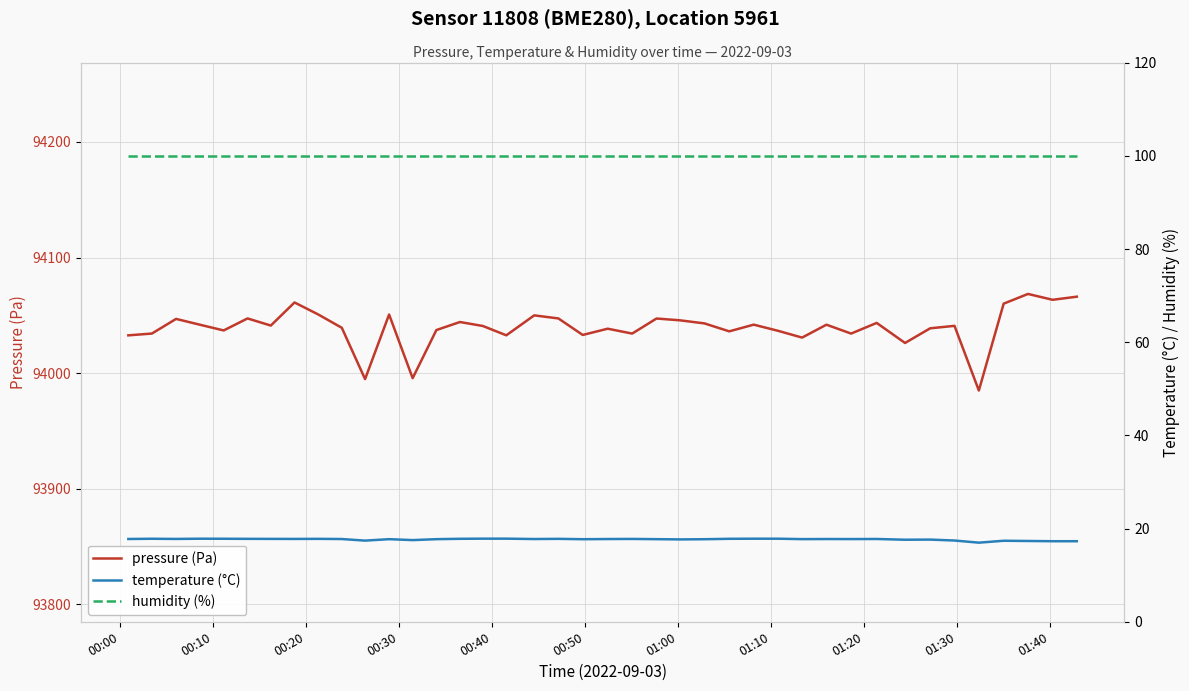

What is the value of the humidity (%) point at the 7th from the left?

100.0